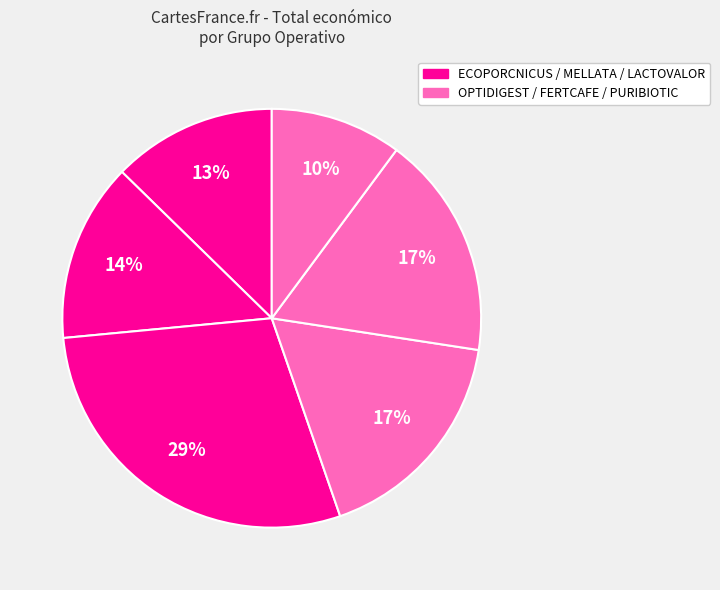

How many segments does this pie chart have?

6